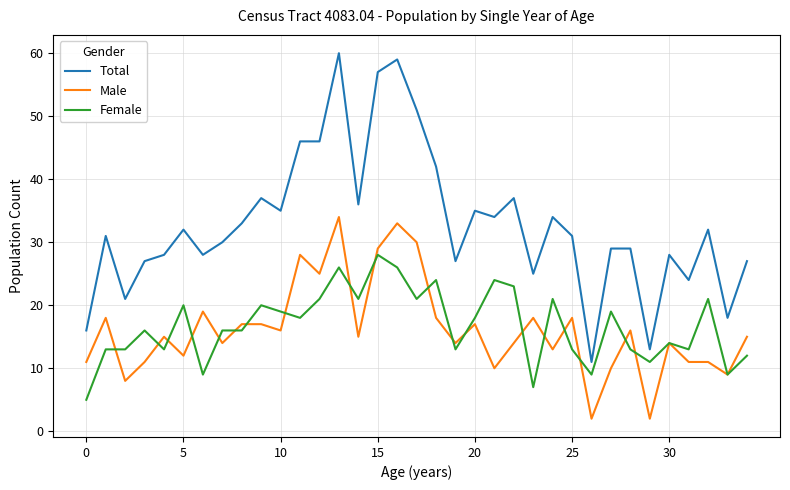

Which series has the widest spread of values?

Total